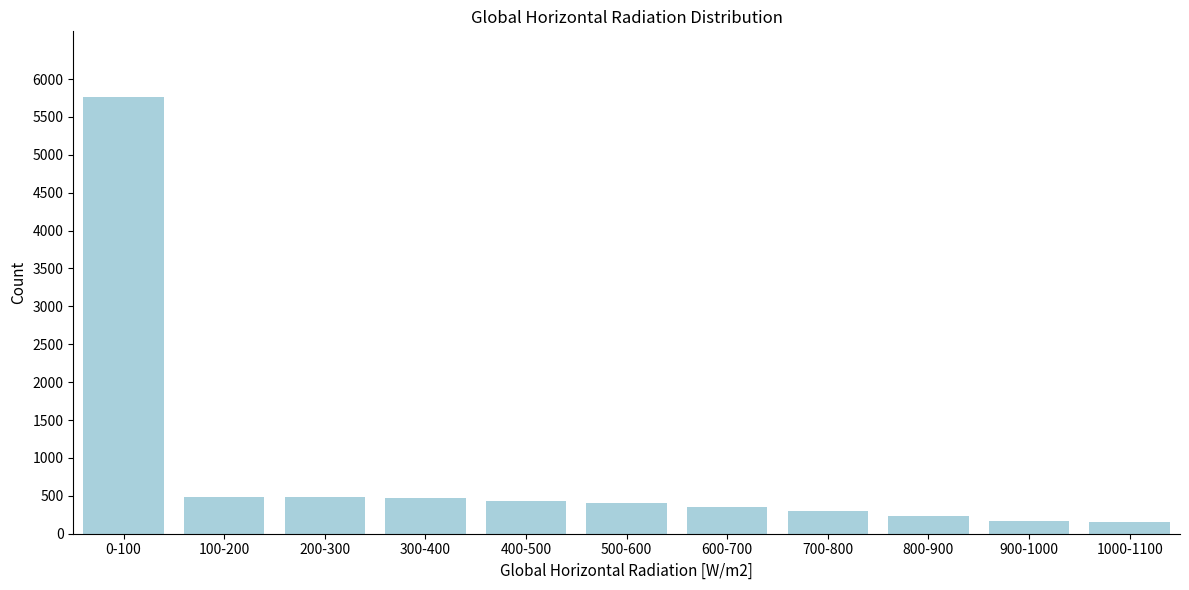

The value at 600-700 is 610. True or false?

False